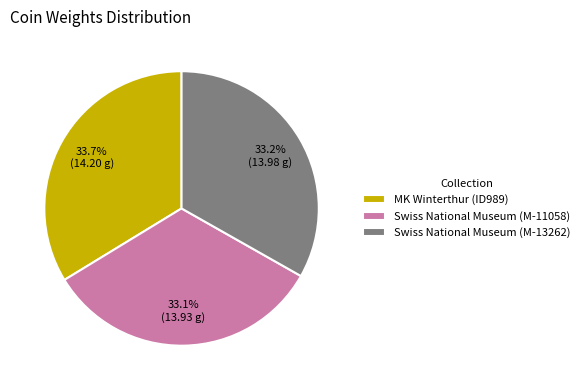

To the nearest percent, what portion does MK Winterthur (ID989) represent?

34%